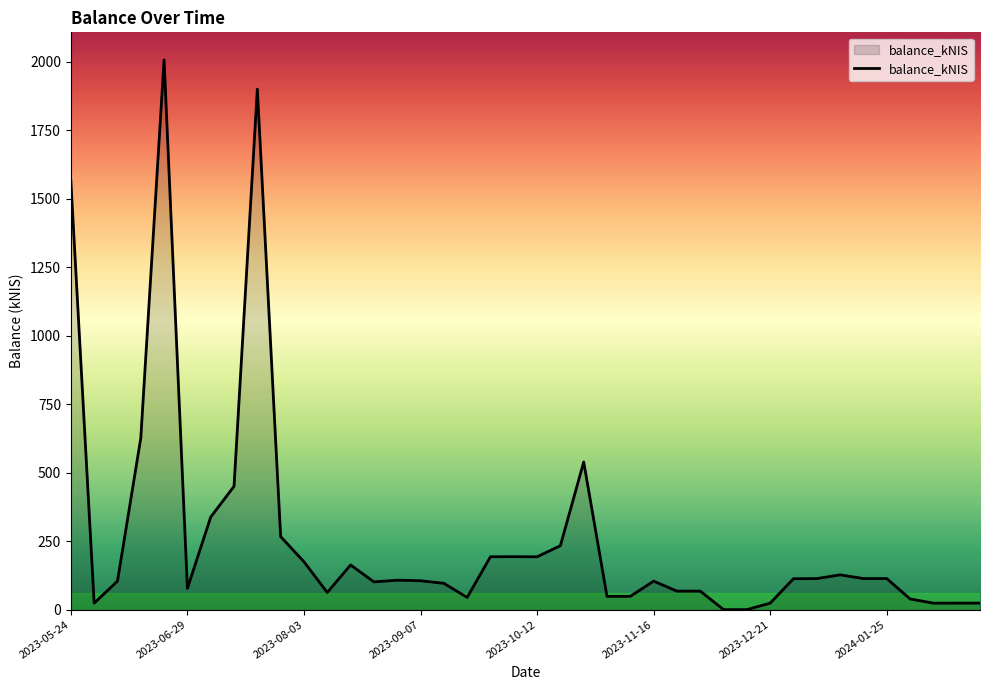

What is the greatest value displayed?

2007.9